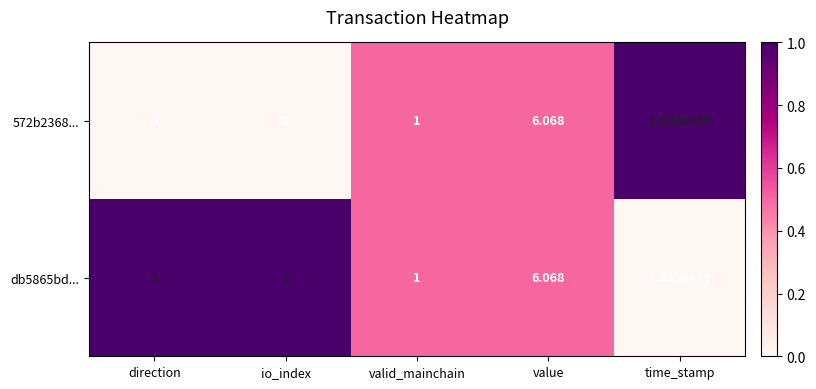

Which label corresponds to the largest value in the chart?

time_stamp